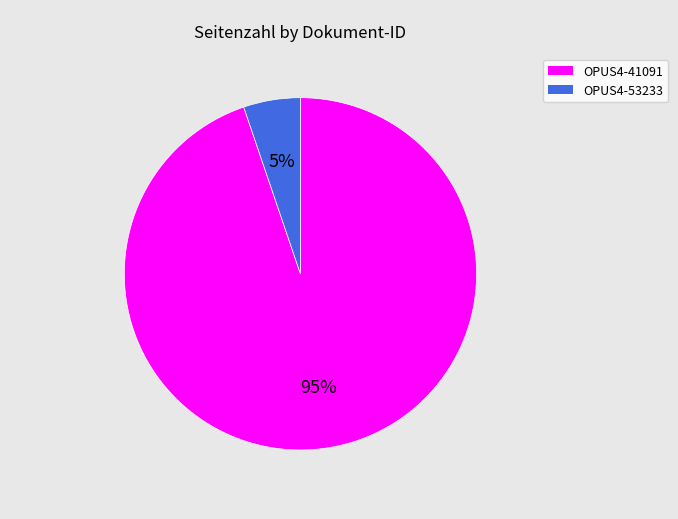

To the nearest percent, what portion does OPUS4-53233 represent?

5%